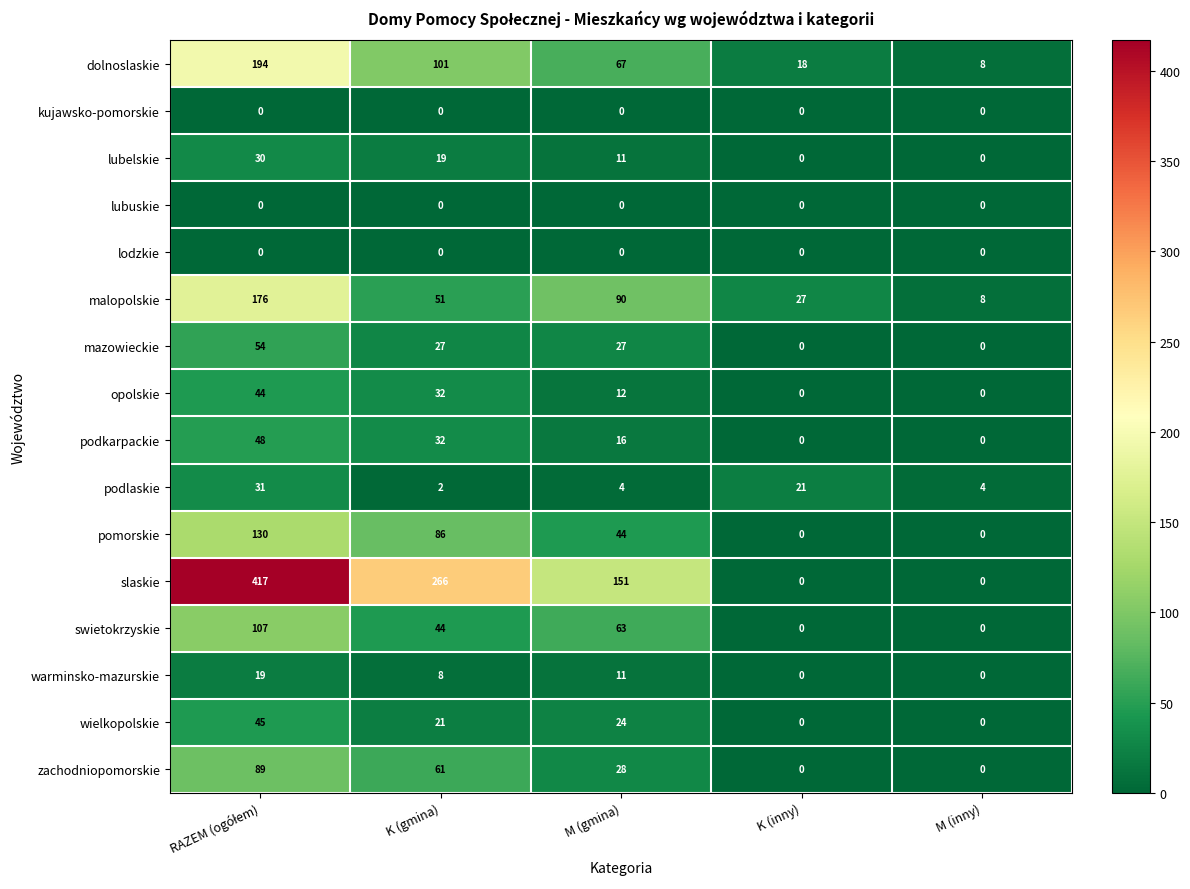

The value of lubuskie at K (inny) is 0. True or false?

True